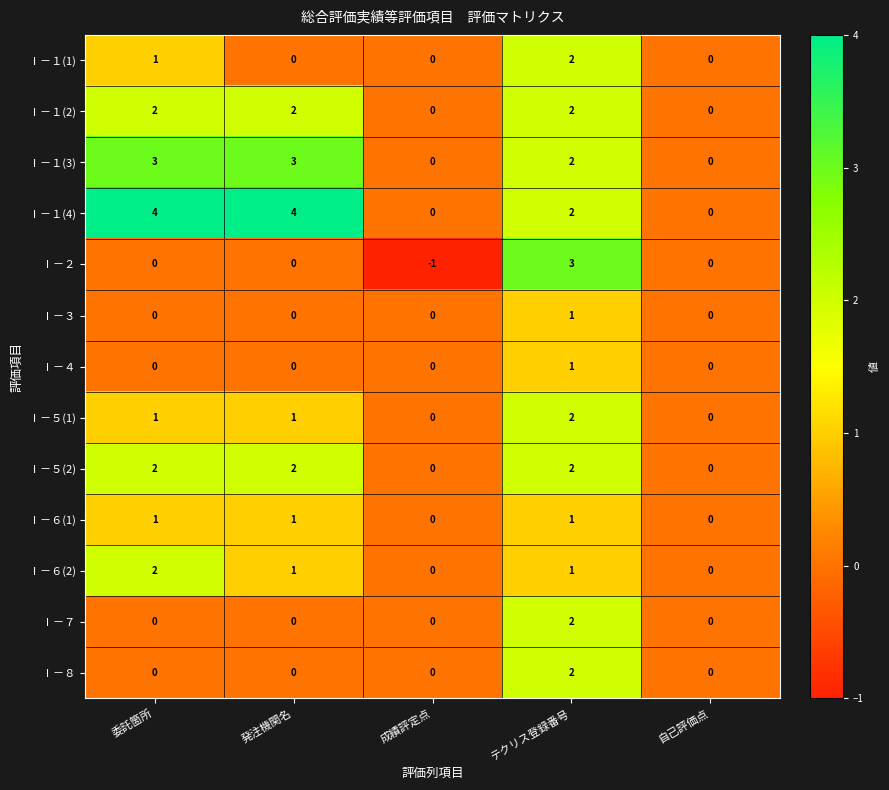

What is the sum of the Ⅰ－１(2) values at テクリス登録番号 and 委託箇所?

4